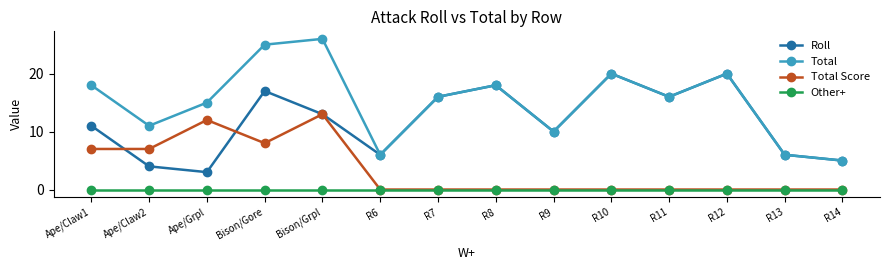

How many categories are shown in the chart?

14